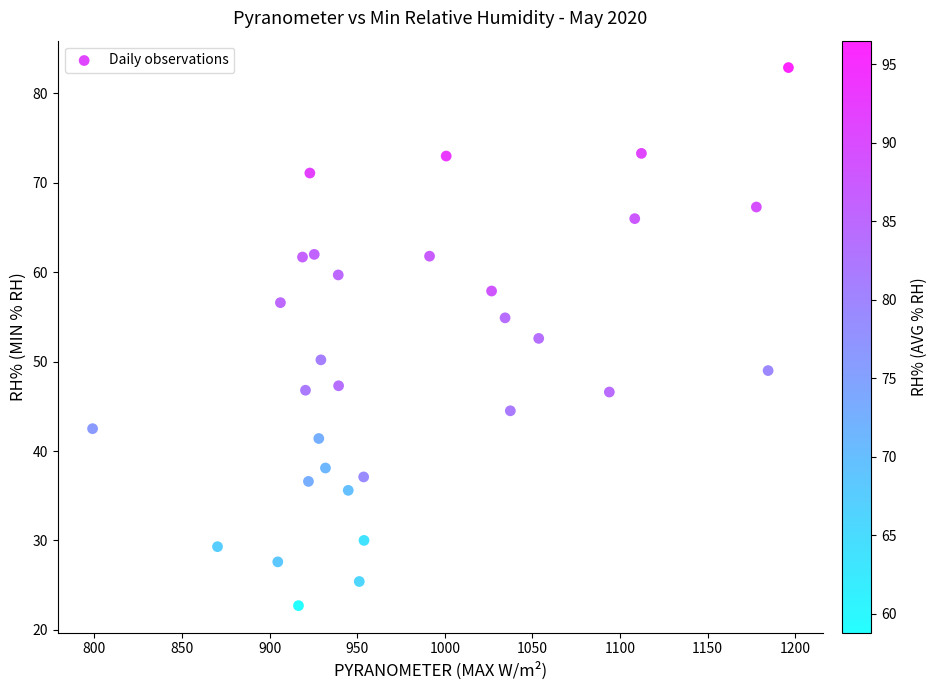

What is the range of X values (max minus min)?

397.1